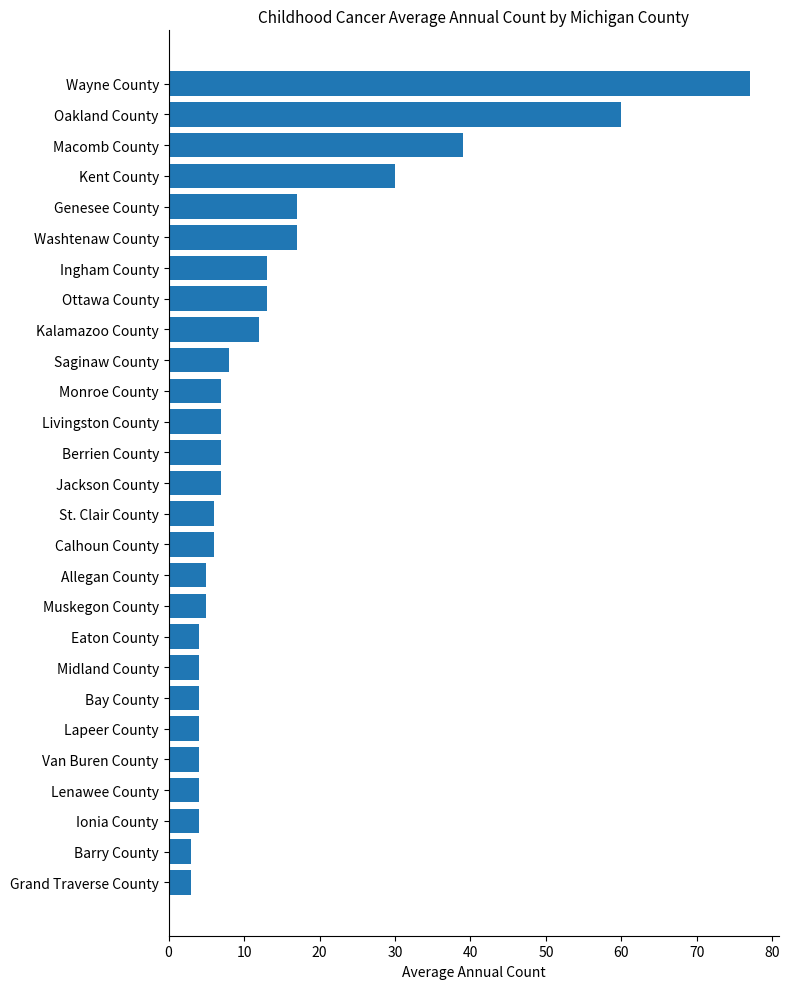

What is the average value?

14